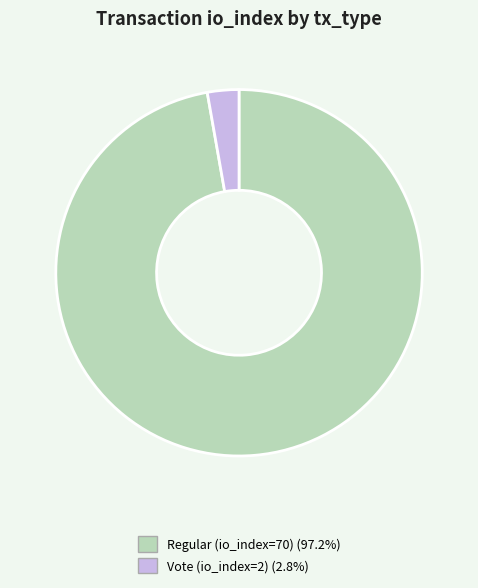

Between Vote (io_index=2) and Regular (io_index=70), which is larger?

Regular (io_index=70)